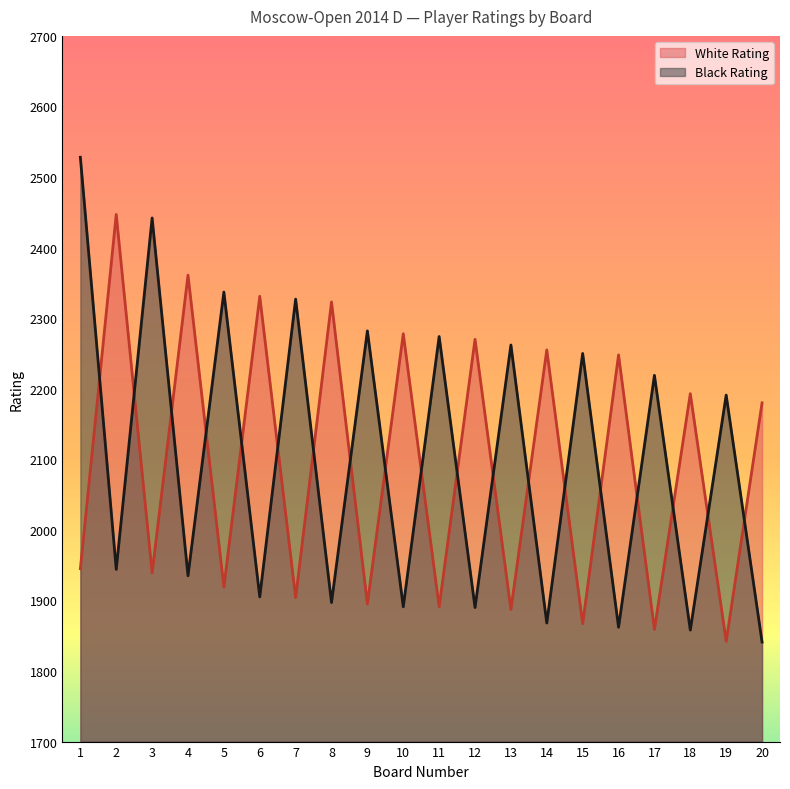

How many lines are shown in the chart?

2